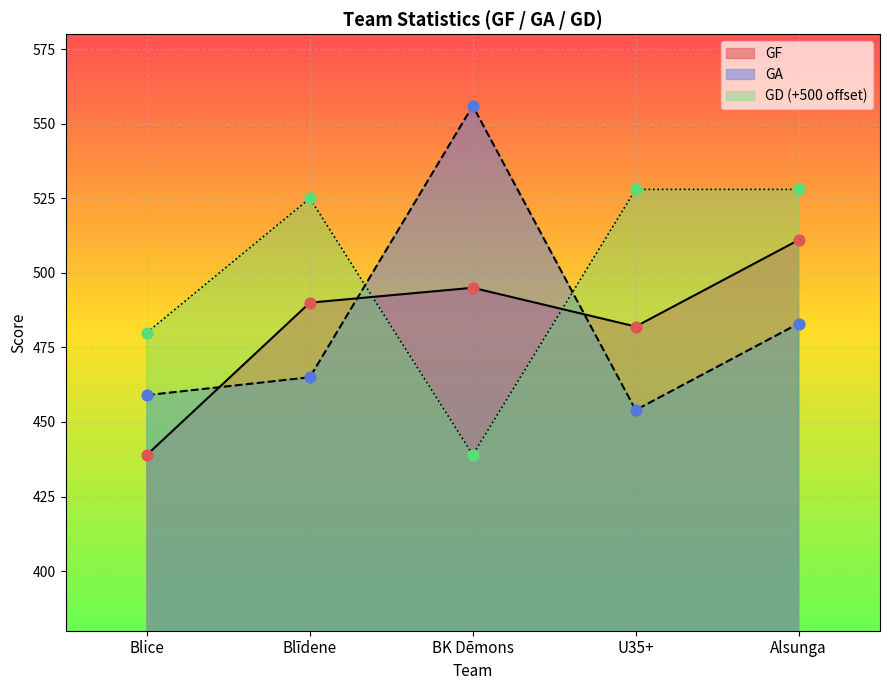

At which category is the sum across all series the highest?

Alsunga